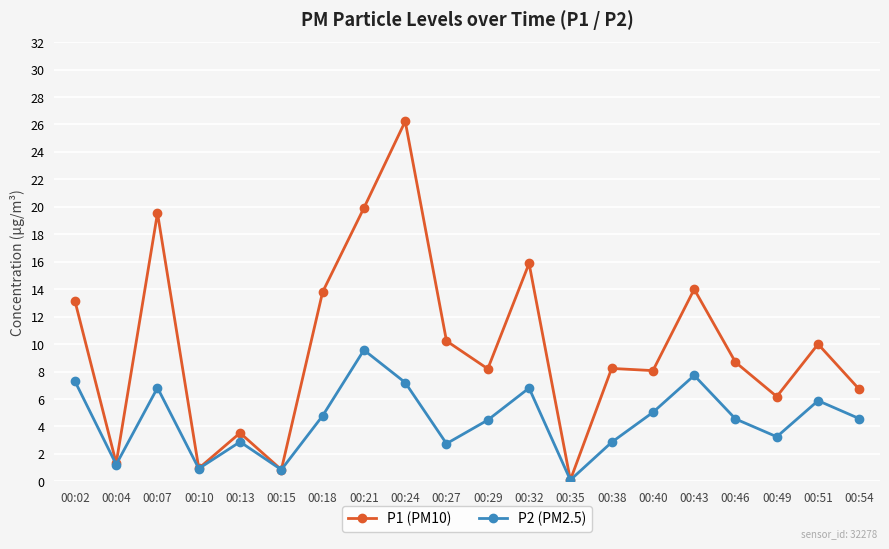

How many lines are shown in the chart?

2